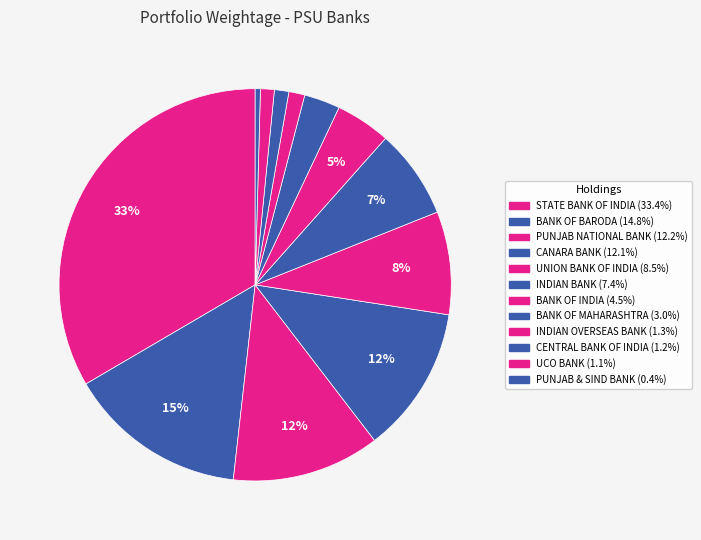

Which category has the biggest portion of the pie?

STATE BANK OF INDIA